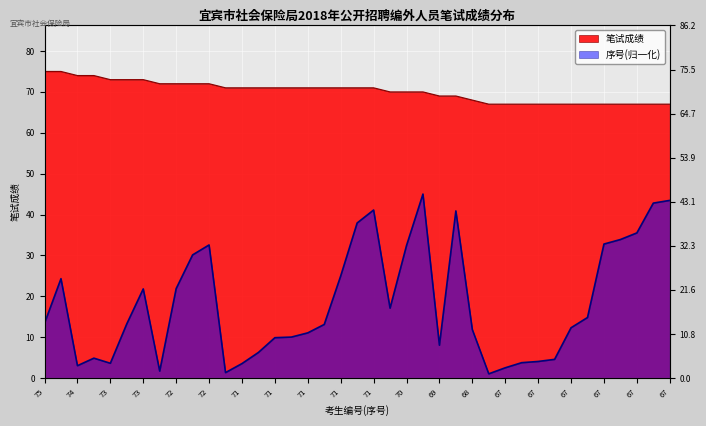

Which category has the highest value across all series?

75